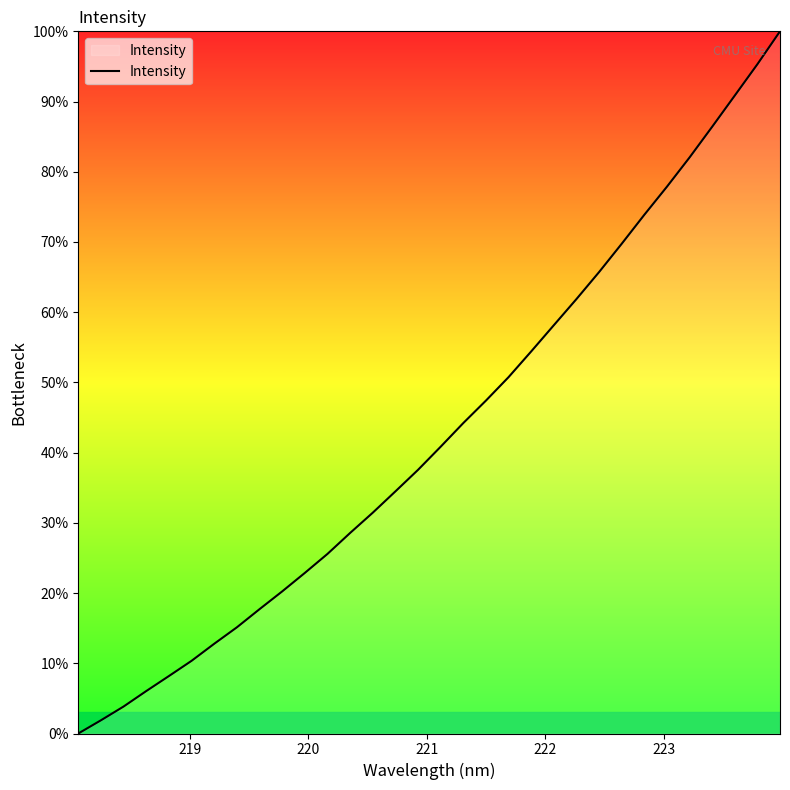

What is the maximum value shown in the chart?

100.0